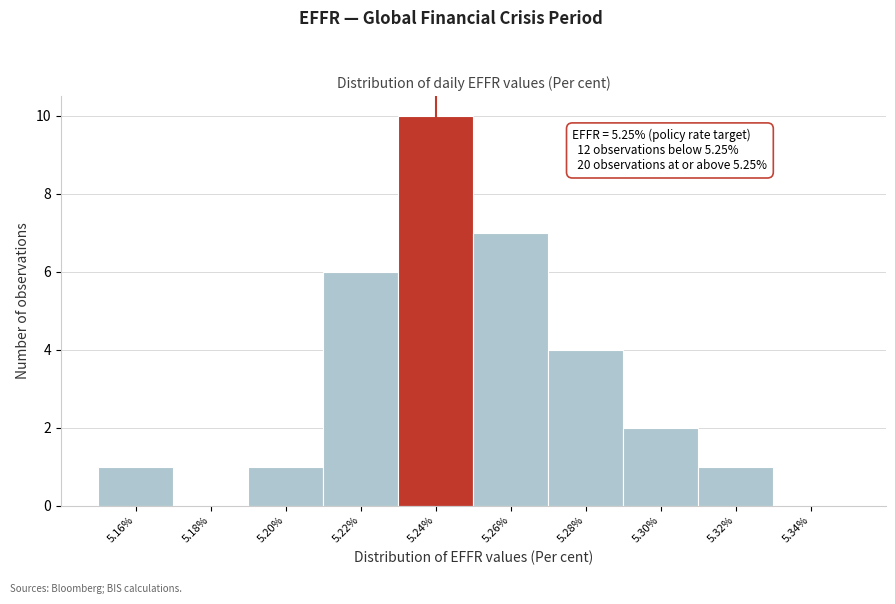

Reading right to left, what are all the values shown in this chart?

5.34%=0	5.32%=1	5.30%=2	5.28%=4	5.26%=7	5.24%=10	5.22%=6	5.20%=1	5.18%=0	5.16%=1